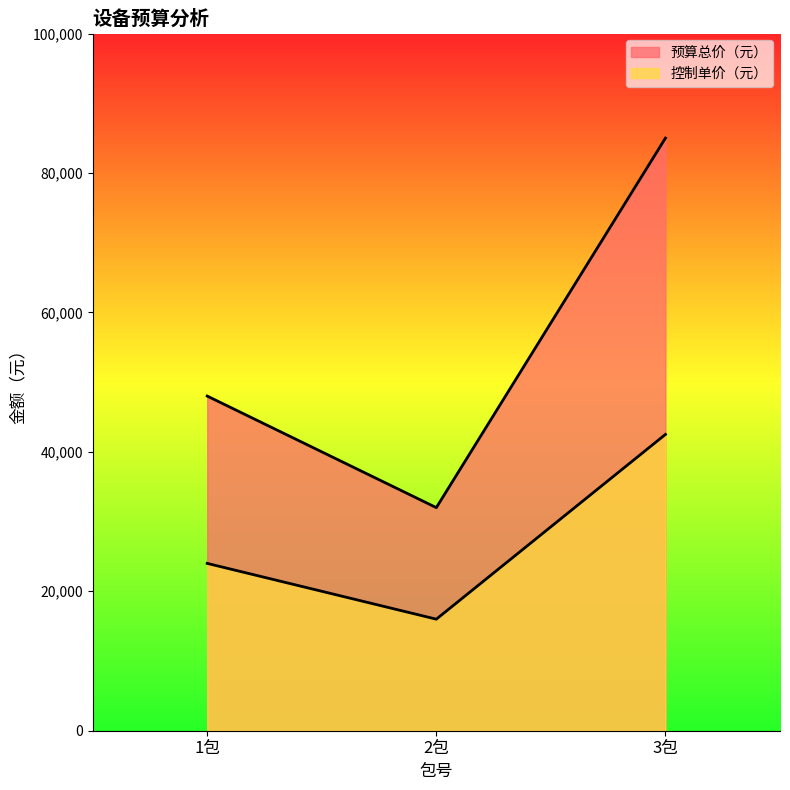

What is the sum of the 预算总价（元） values at 1包 and 2包?

80000